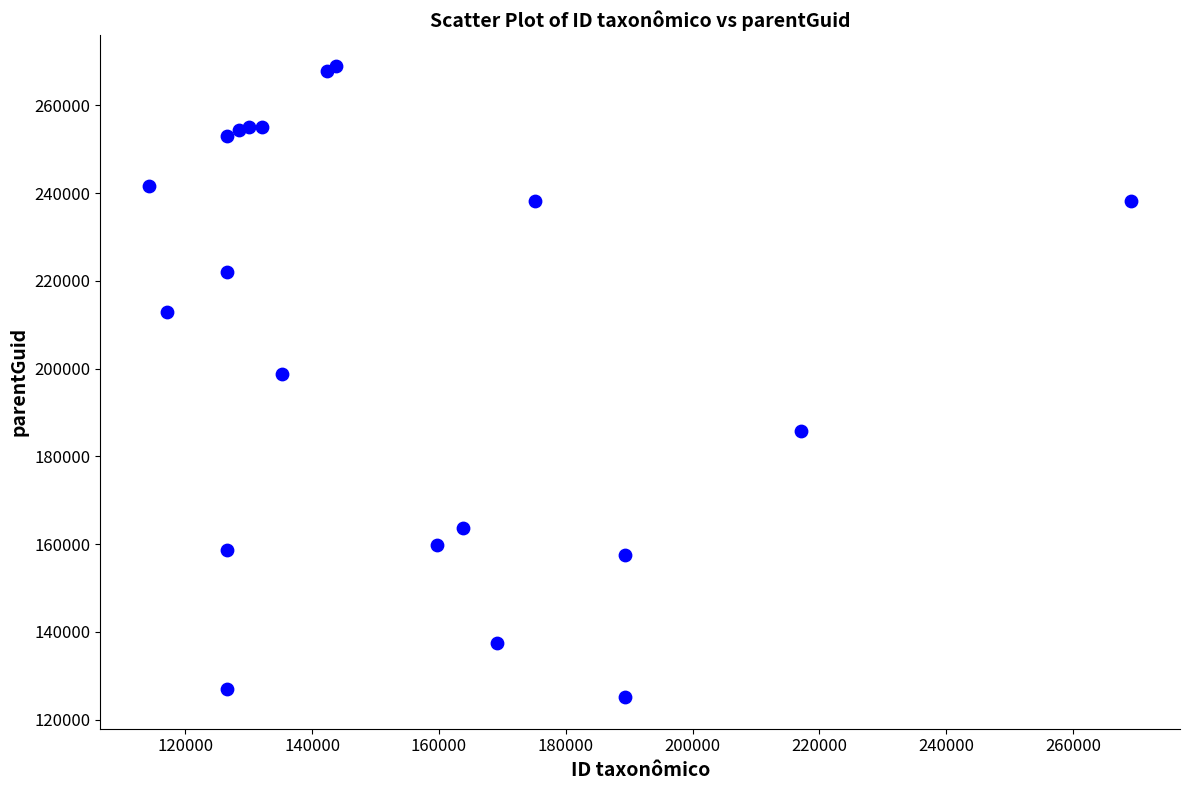

What Y value in the scatter plot is closest to 196978?

198785